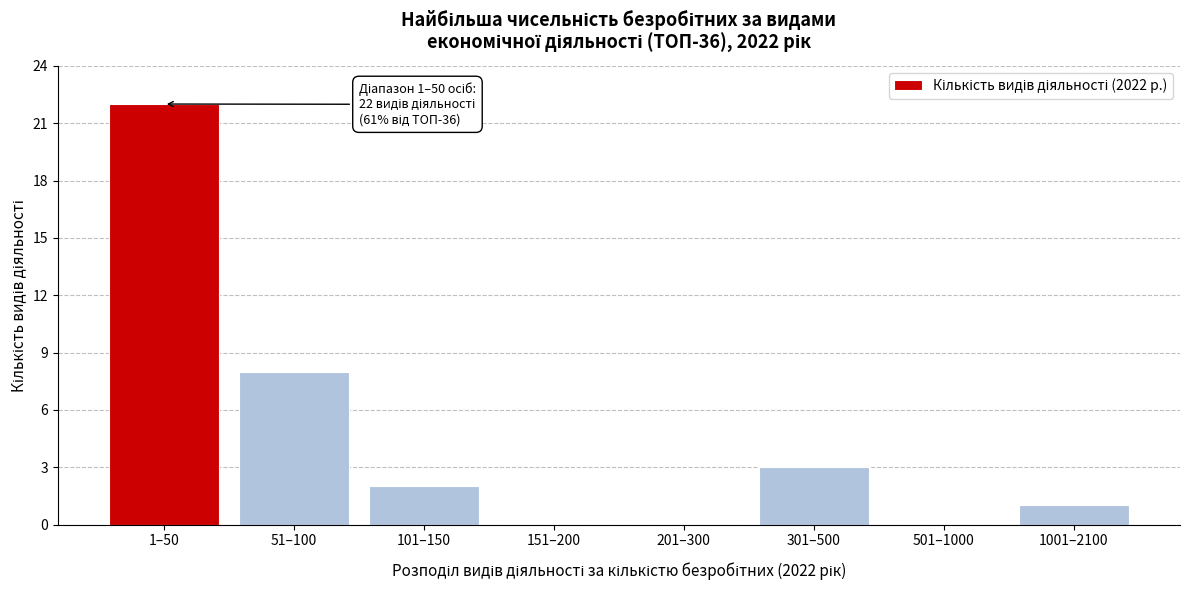

Reading right to left, list all the values displayed in this chart.

1001–2100=1	501–1000=0	301–500=3	201–300=0	151–200=0	101–150=2	51–100=8	1–50=22